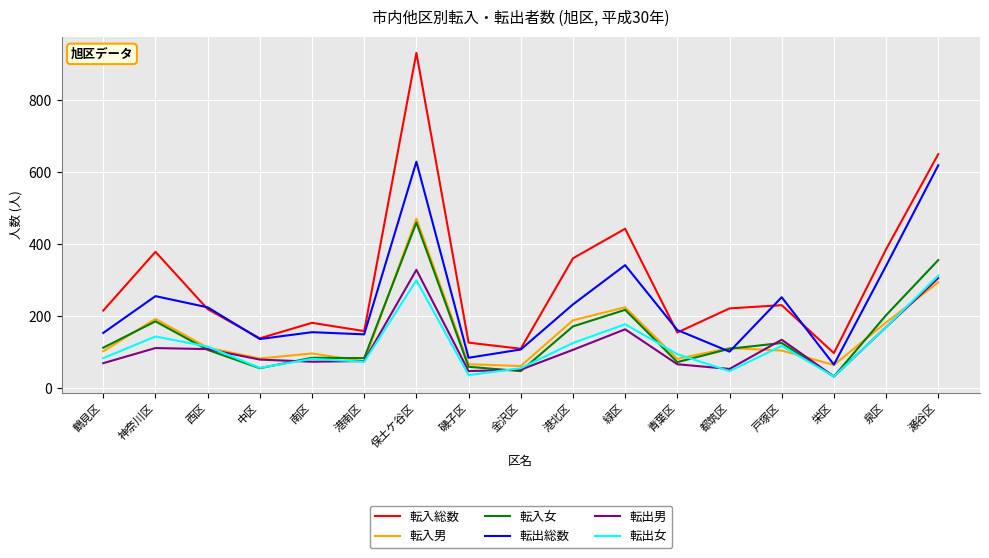

What are all the series names shown in the legend?

転入総数, 転入男, 転入女, 転出総数, 転出男, 転出女